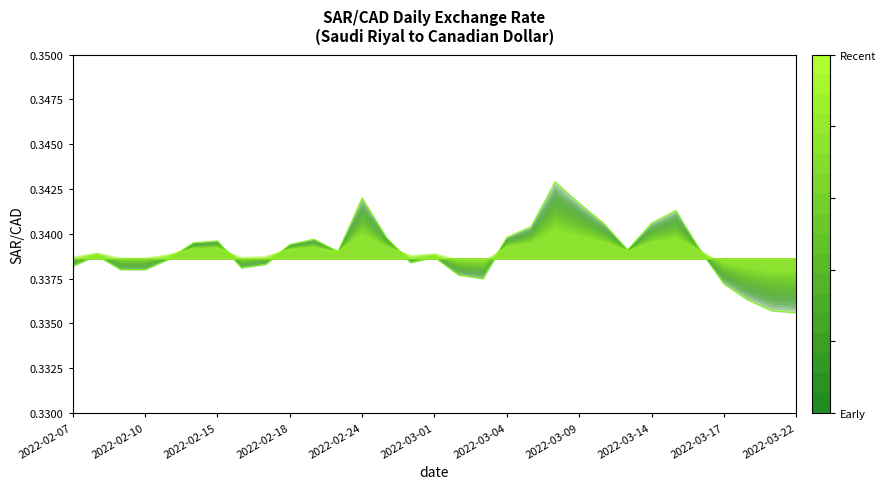

How many lines are shown in the chart?

1